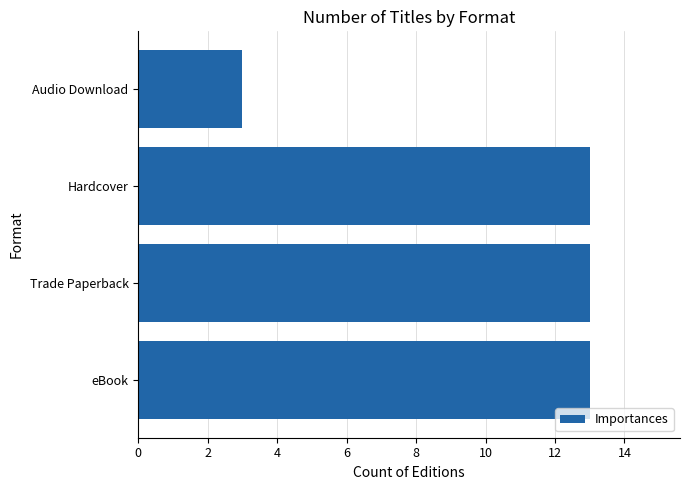

What is the approximate value at Trade Paperback?

13